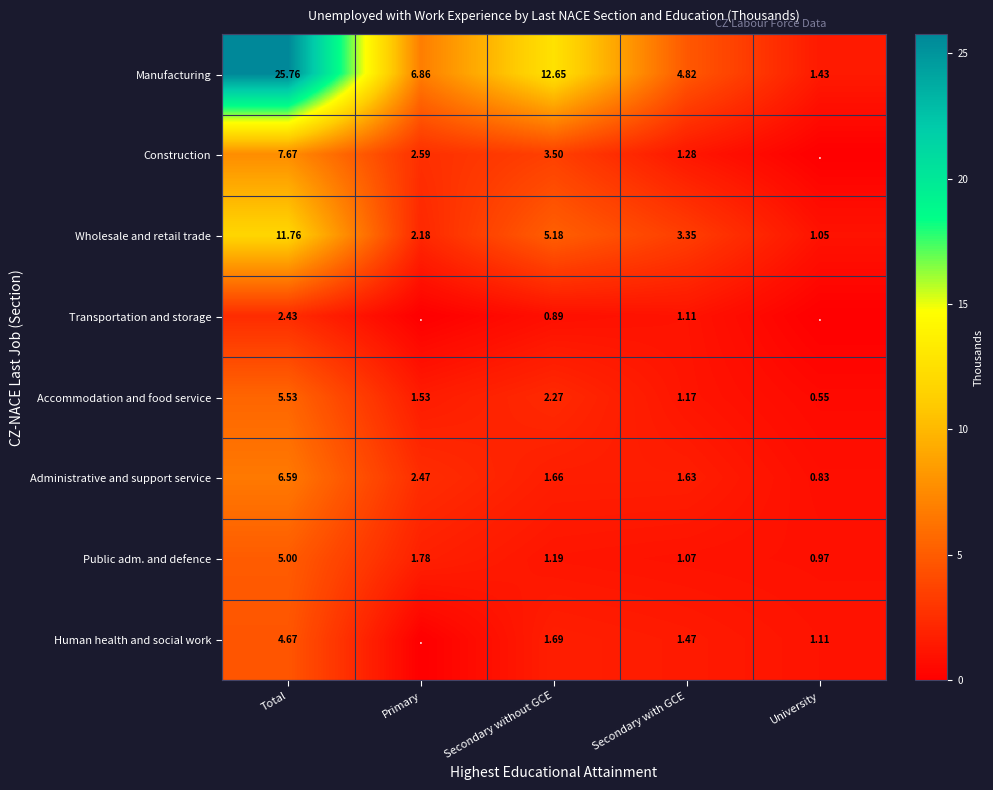

Between Total and Secondary without GCE, which series saw the biggest shift?

Manufacturing